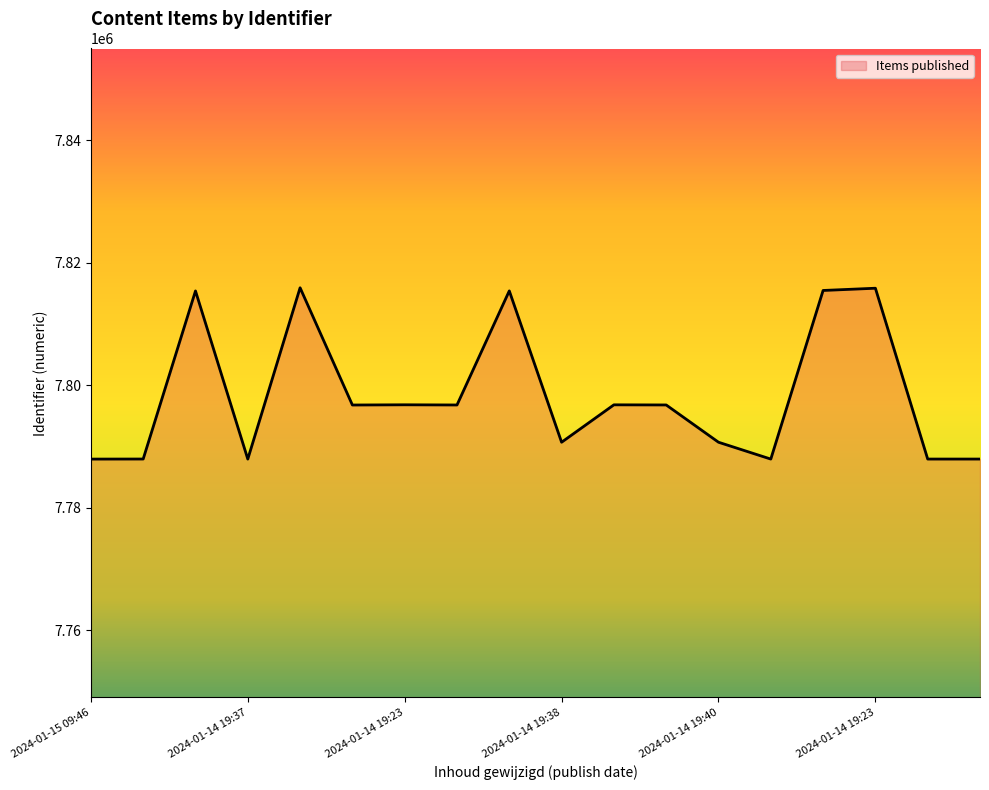

What is the smallest value displayed?

7787926